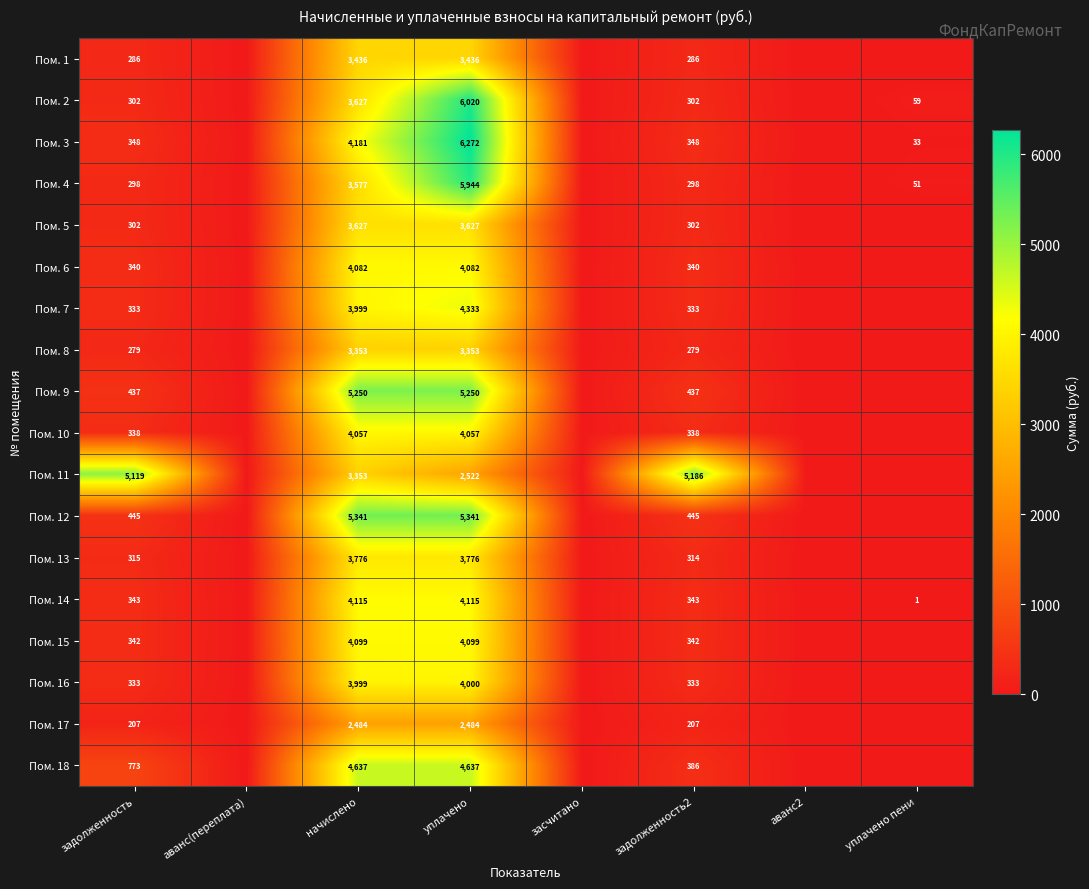

At уплачено, list the series in order from smallest to largest.

Пом. 17, Пом. 11, Пом. 8, Пом. 1, Пом. 5, Пом. 13, Пом. 16, Пом. 10, Пом. 6, Пом. 15, Пом. 14, Пом. 7, Пом. 18, Пом. 9, Пом. 12, Пом. 4, Пом. 2, Пом. 3